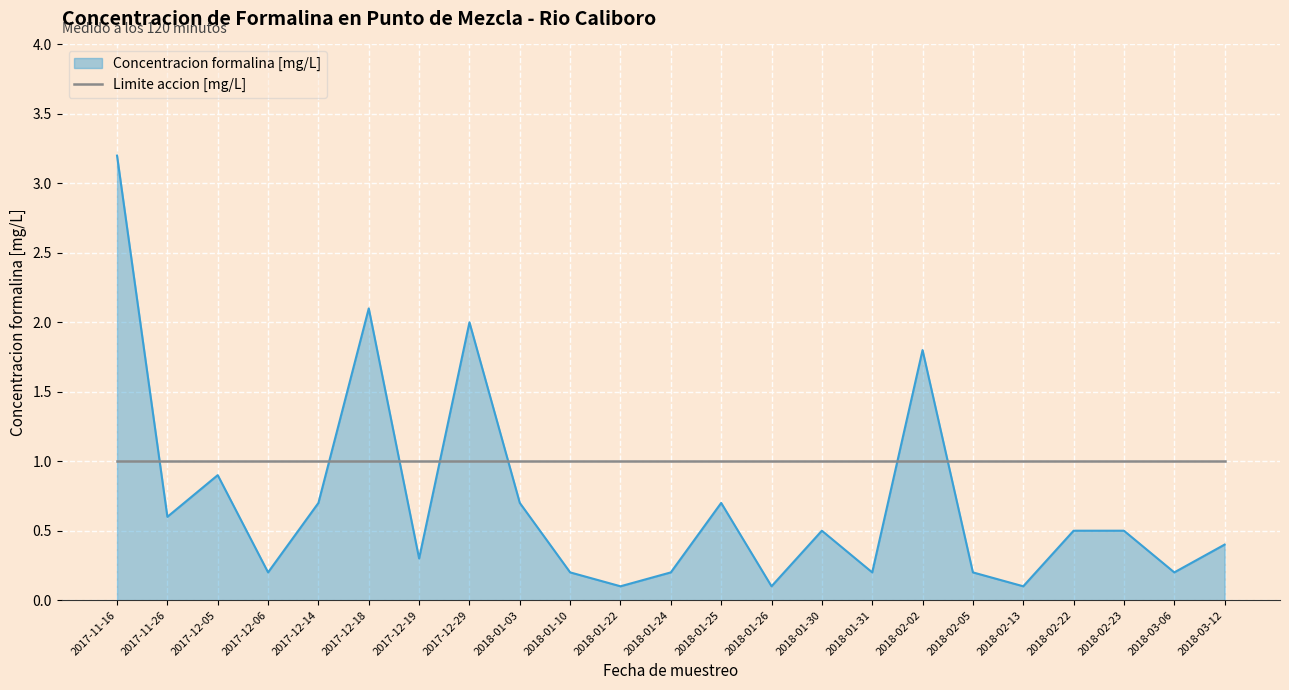

List the series in order of their overall mean, lowest first.

Concentracion formalina [mg/L], Limite accion [mg/L]